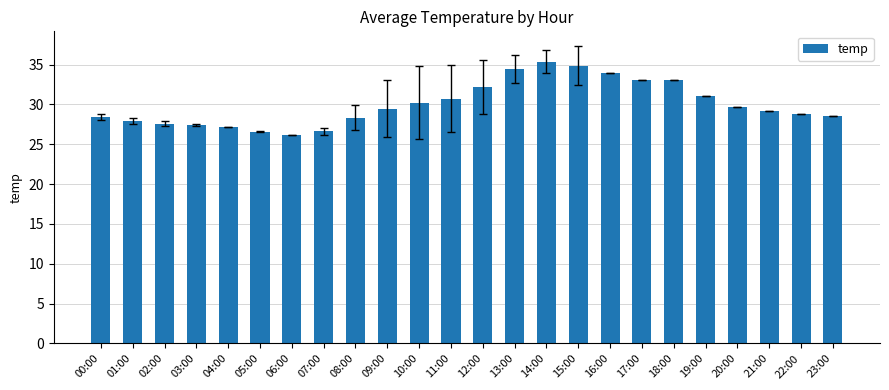

What is the difference between the values at 02:00 and 11:00?

3.1